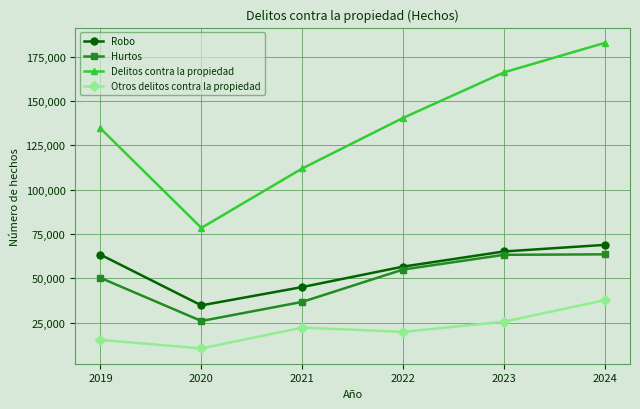

The value of Otros delitos contra la propiedad at 2021 is 22232. True or false?

True